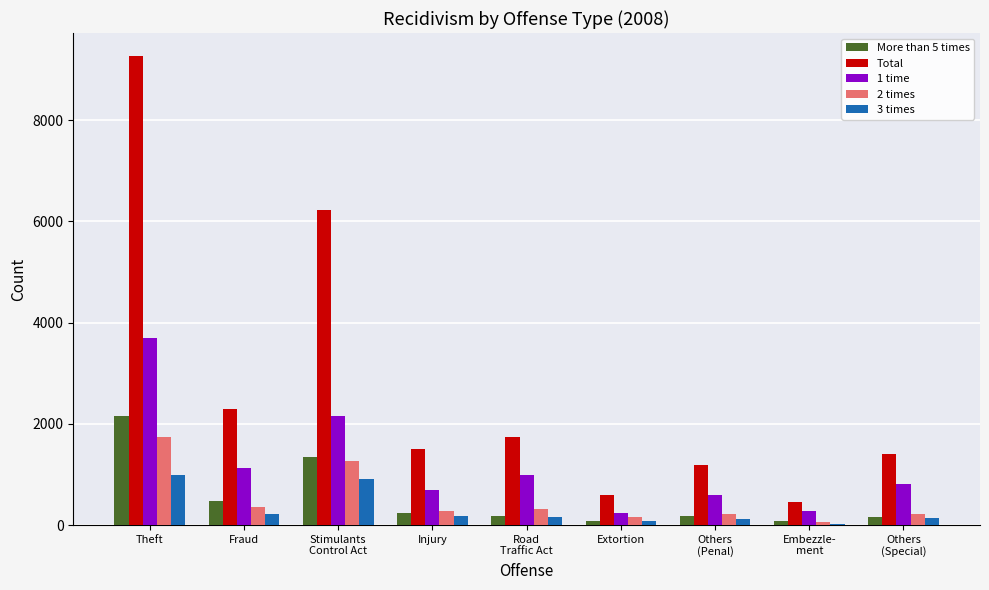

How many series are shown in this chart?

5